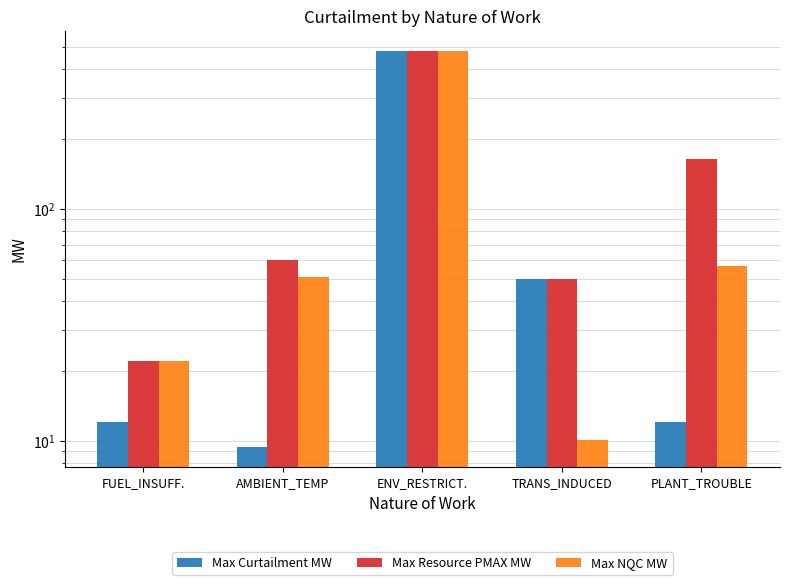

How many groups of bars are there?

5